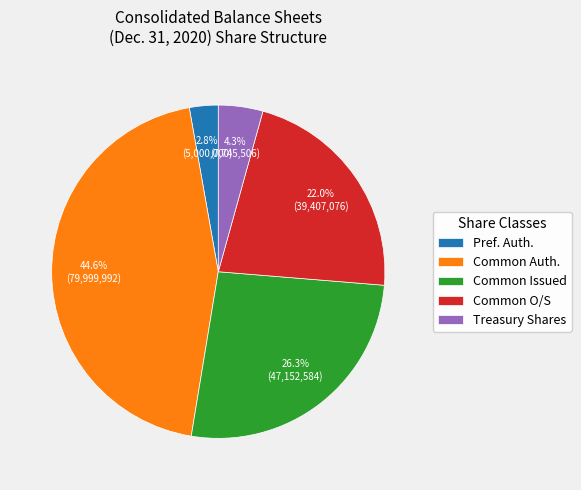

To the nearest percent, what is the difference between the largest and smallest slice percentages?

42%